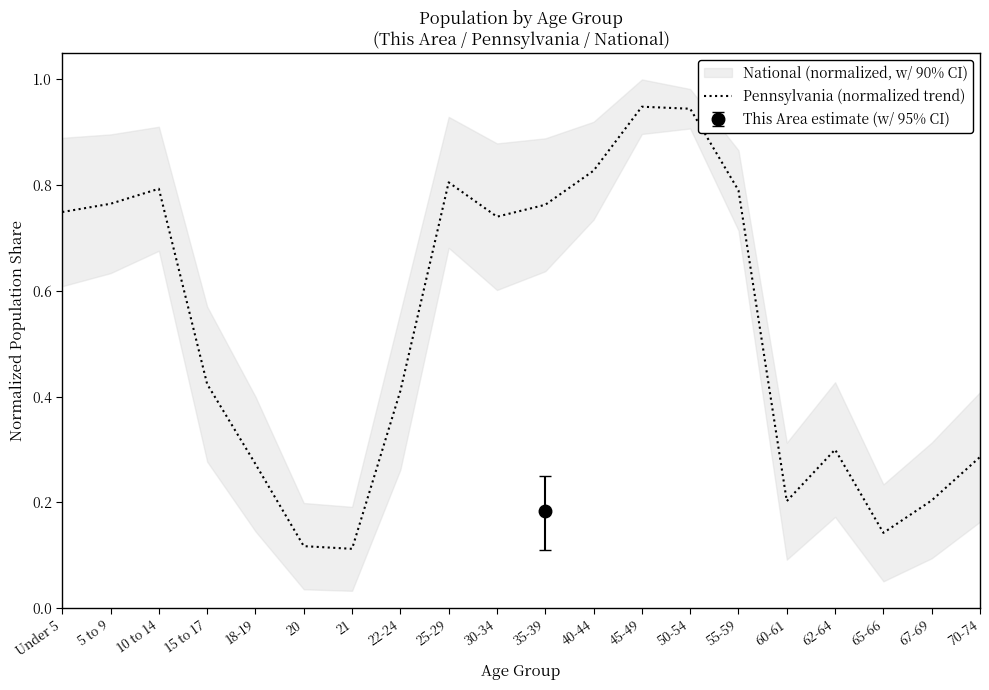

The Pennsylvania (normalized trend) series shows 0.4 at 18-19. True or false?

False